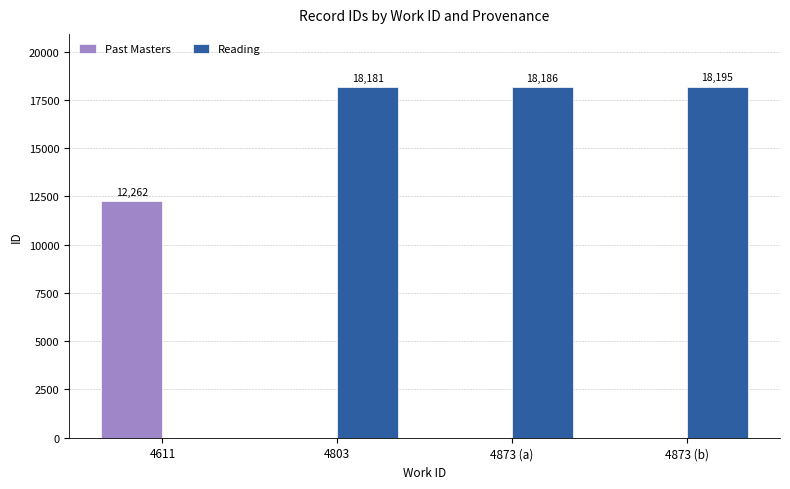

What is the highest value of the Reading series?

18195